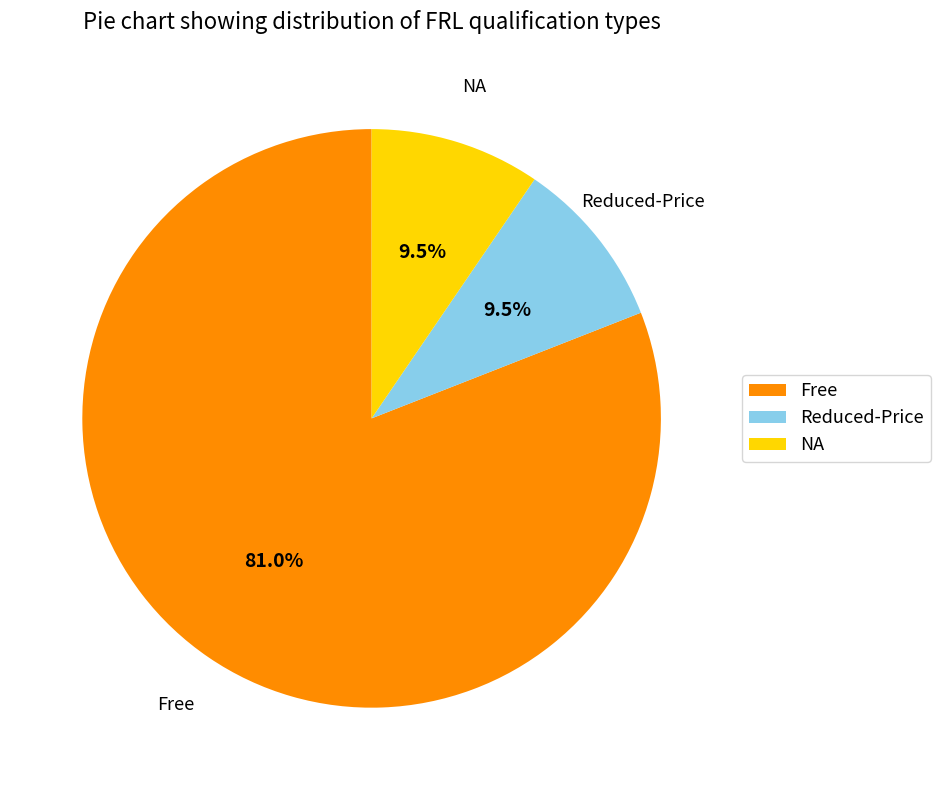

What is the largest slice in the pie chart?

Free